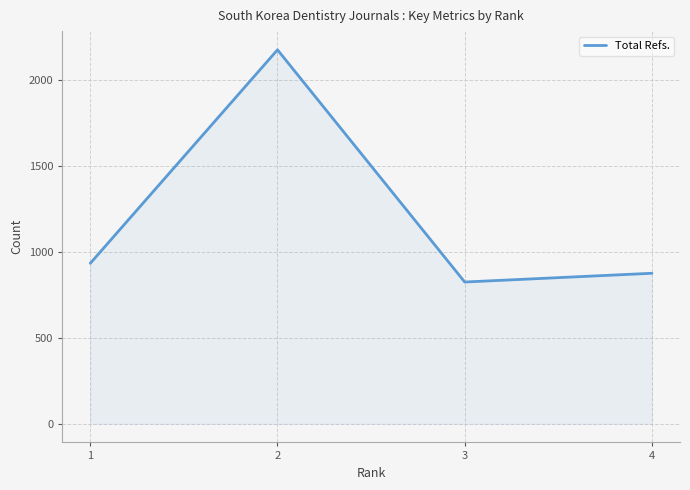

How many distinct data groups are displayed?

1